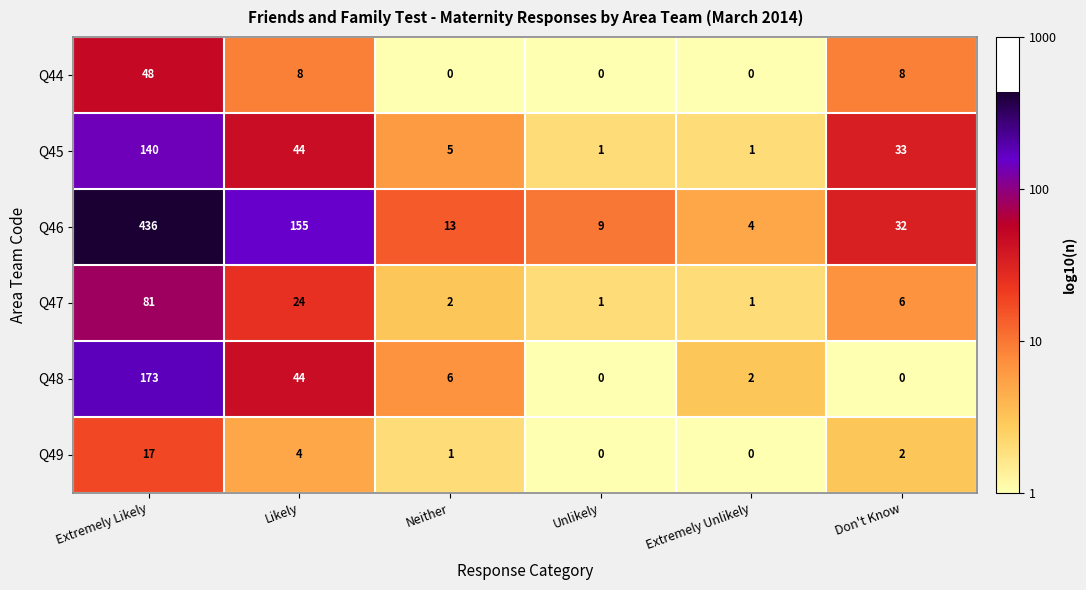

What is the difference between the highest and lowest values at Extremely Unlikely?

4